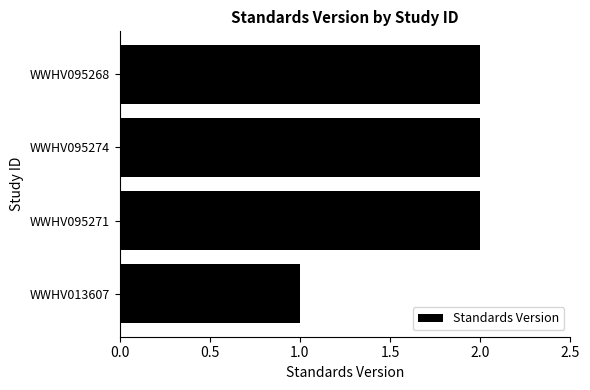

What is the sum of the values at WWHV013607 and WWHV095274?

3